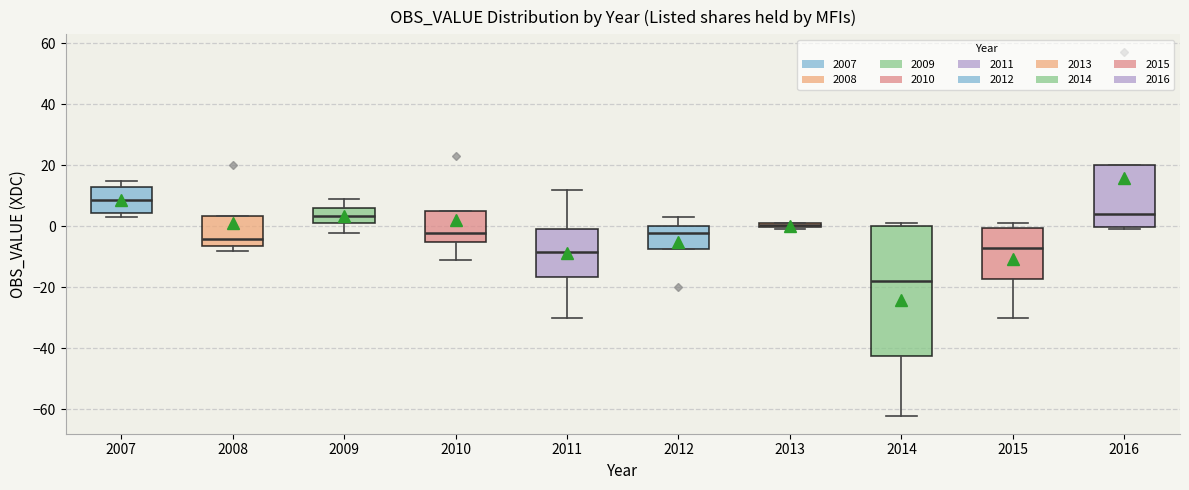

Which box is the tallest, from its lower edge to its upper edge?

2014